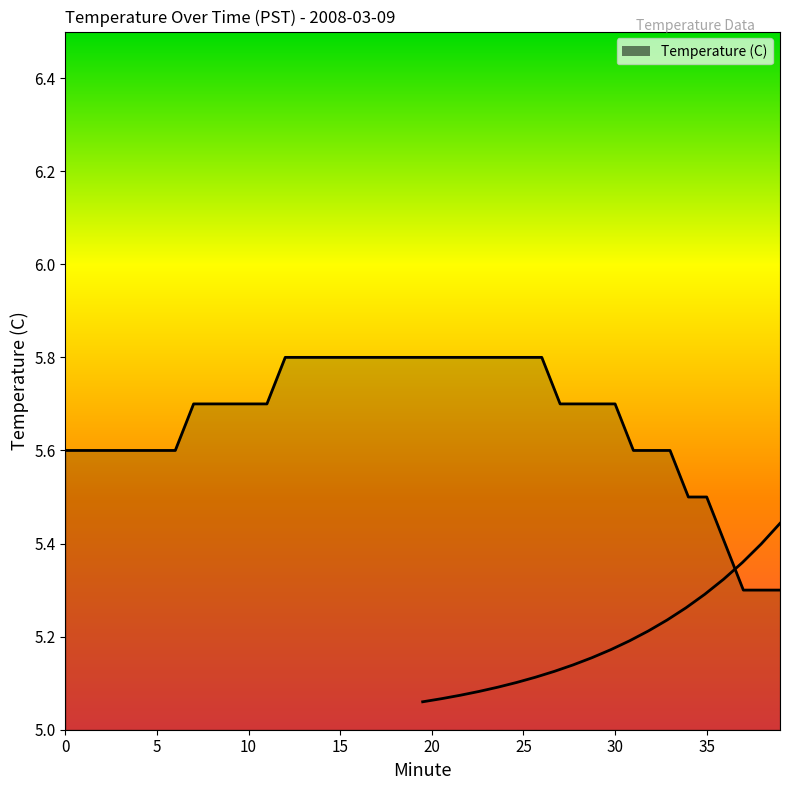

What is the difference between the maximum and minimum values?

0.5